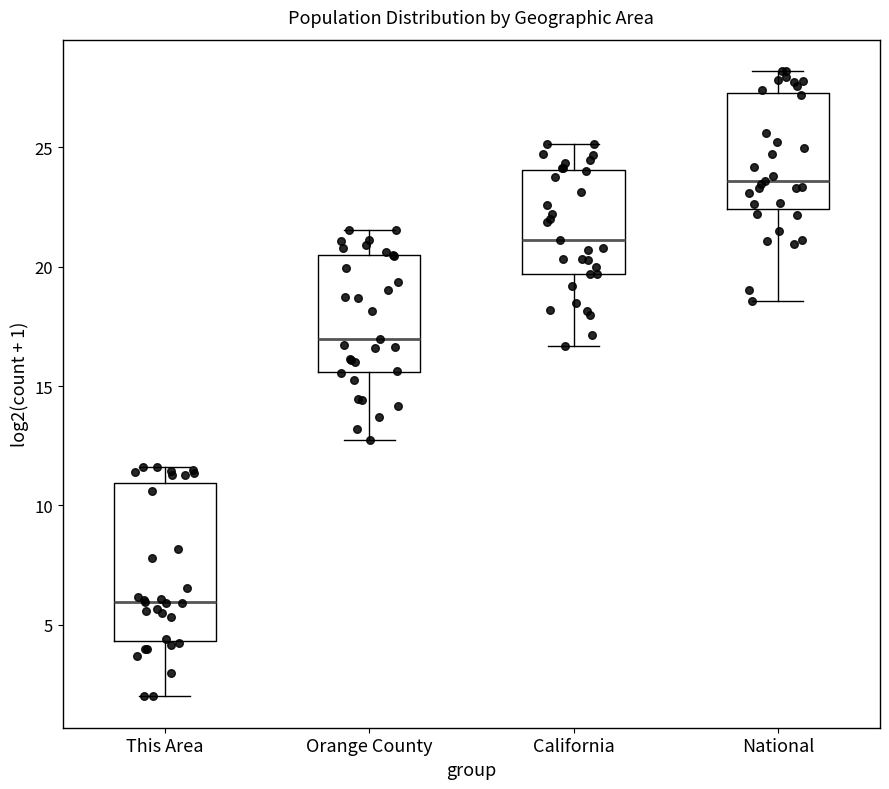

Reading left to right, transcribe this box plot: for each box, give where its median line is, the range the box spans, and where its two whiskers end, as read against the y-axis. The values are not printed on the chart, so give them approximately, as read against the axis.

This Area: median 6.0, box 4.5 to 11.0, whiskers 2.0 to 11.5
Orange County: median 17.0, box 15.5 to 20.5, whiskers 13.0 to 21.5
California: median 21.0, box 19.5 to 24.0, whiskers 16.5 to 25.0
National: median 23.5, box 22.5 to 27.5, whiskers 18.5 to 28.0